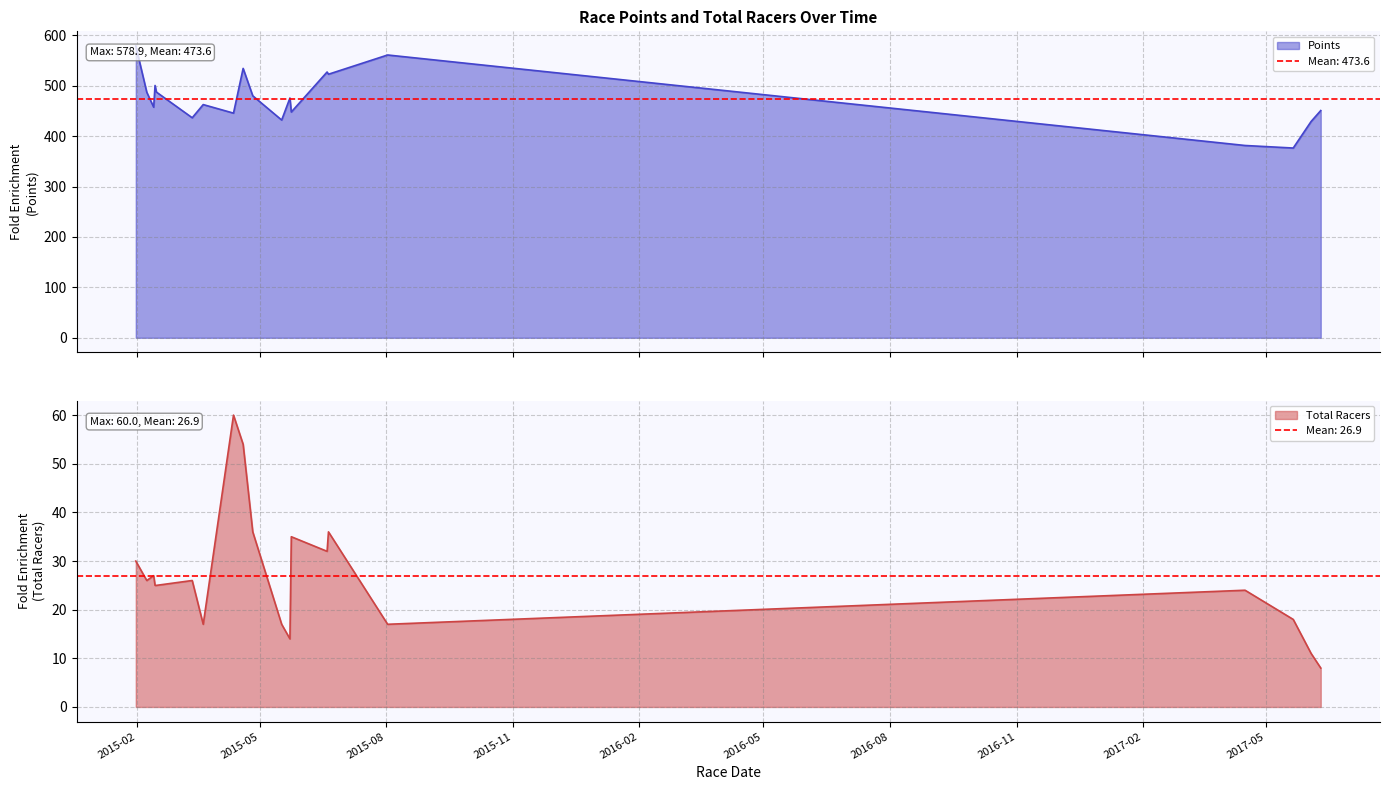

What is the value of the Total Racers point at the 20th from the left?

8.0